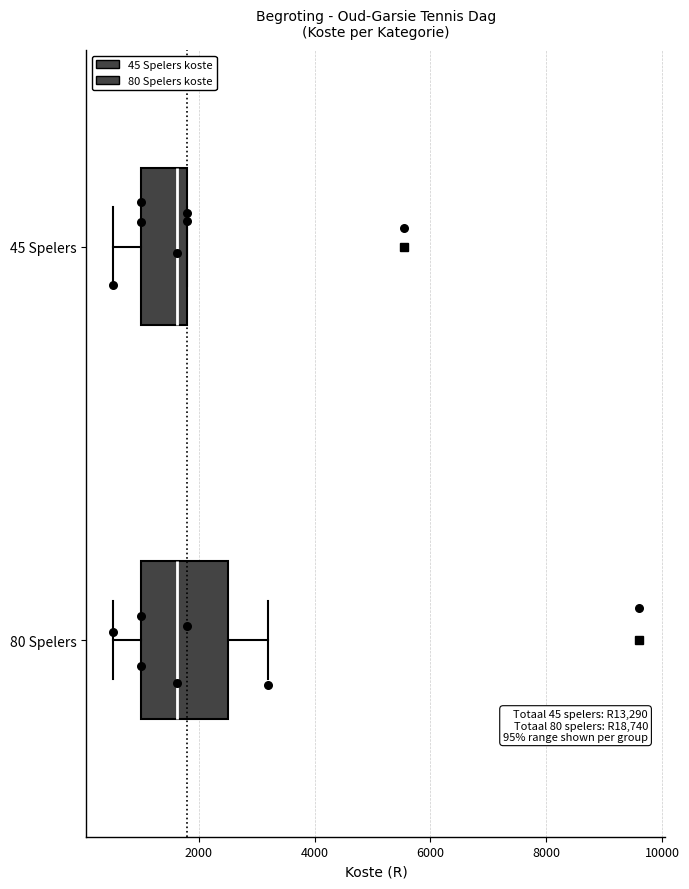

Which box is the widest, from its left edge to its right edge?

80 Spelers